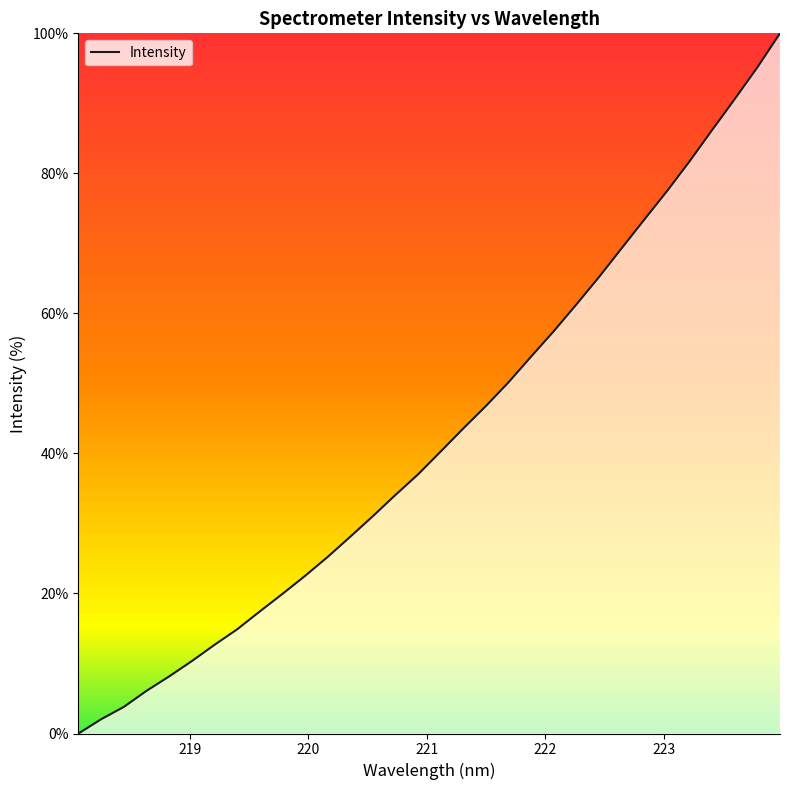

What is the difference between the second highest and minimum values?

95.1